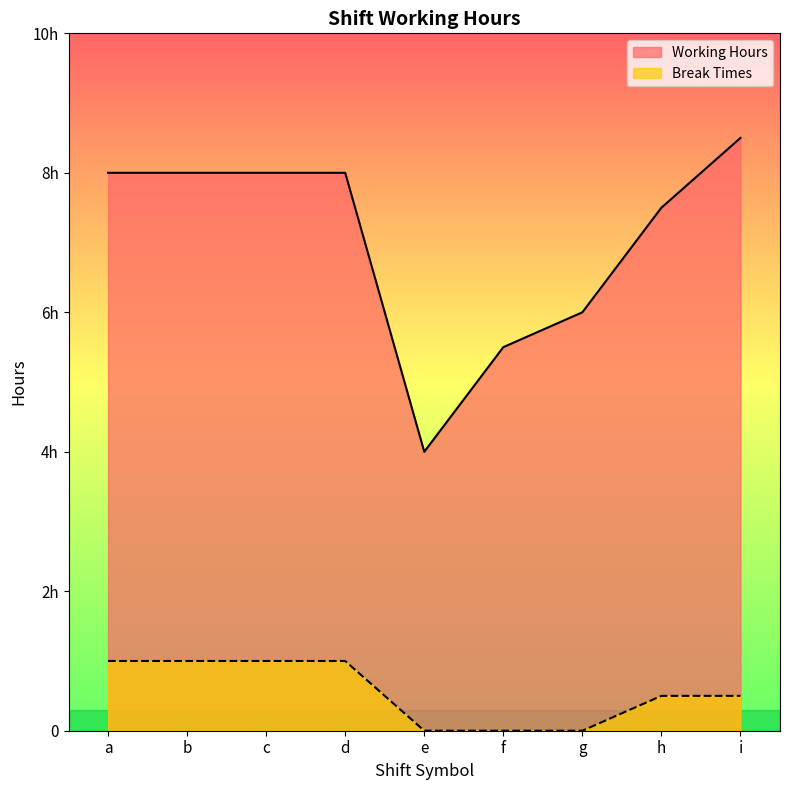

Rank the categories by Break Times value from highest to lowest.

a, b, c, d, h, i, e, f, g